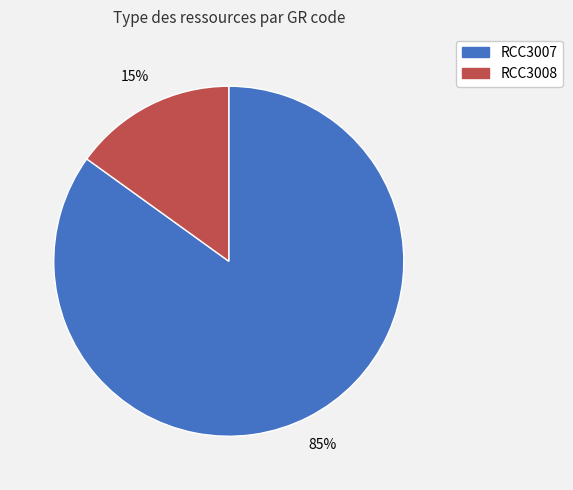

To the nearest percent, what is the average slice percentage?

50%